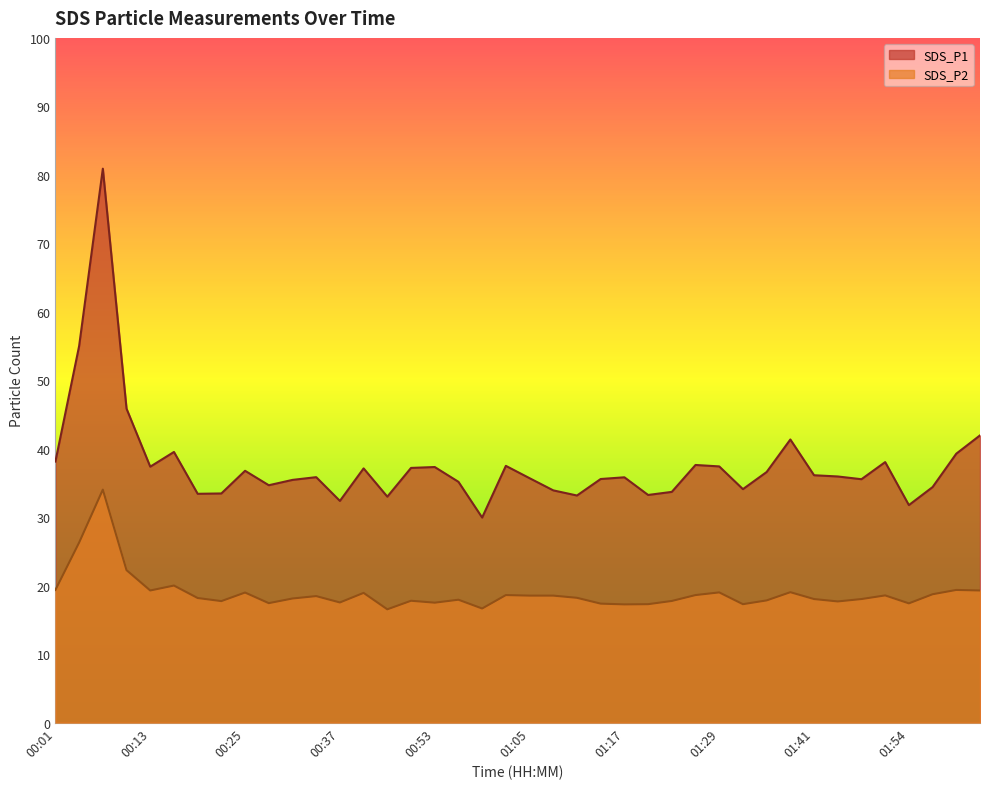

What position from the right is 01:11?

18